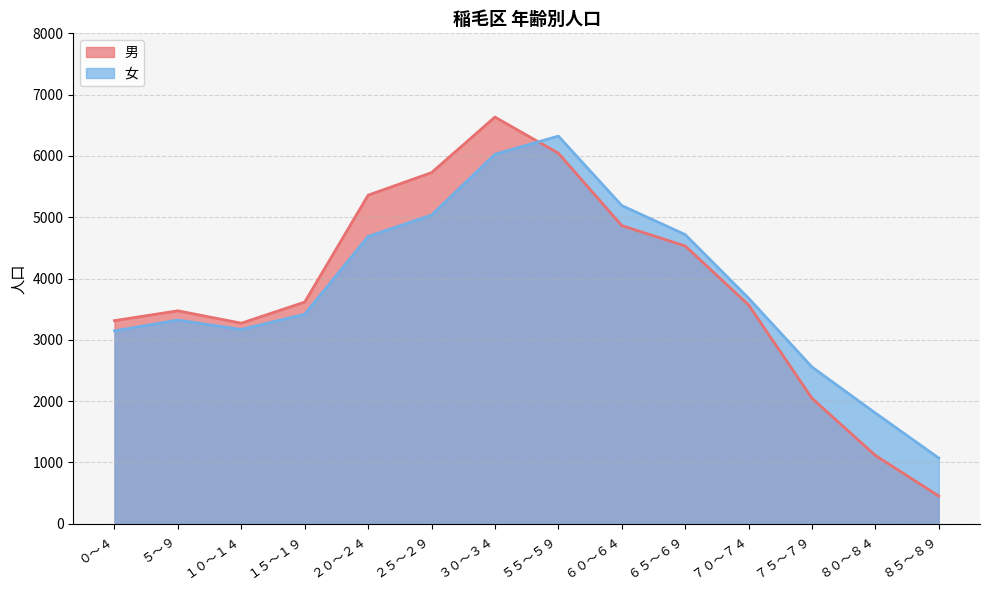

What is the difference between the 男 values at ６５～６９ and ２５～２９?

1196